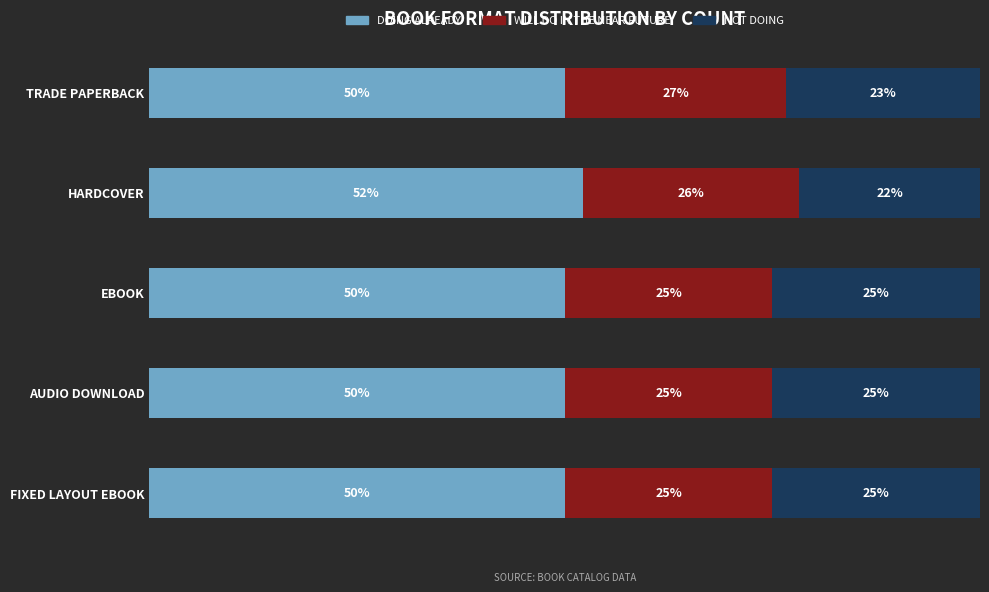

Count the number of categories in the chart.

5